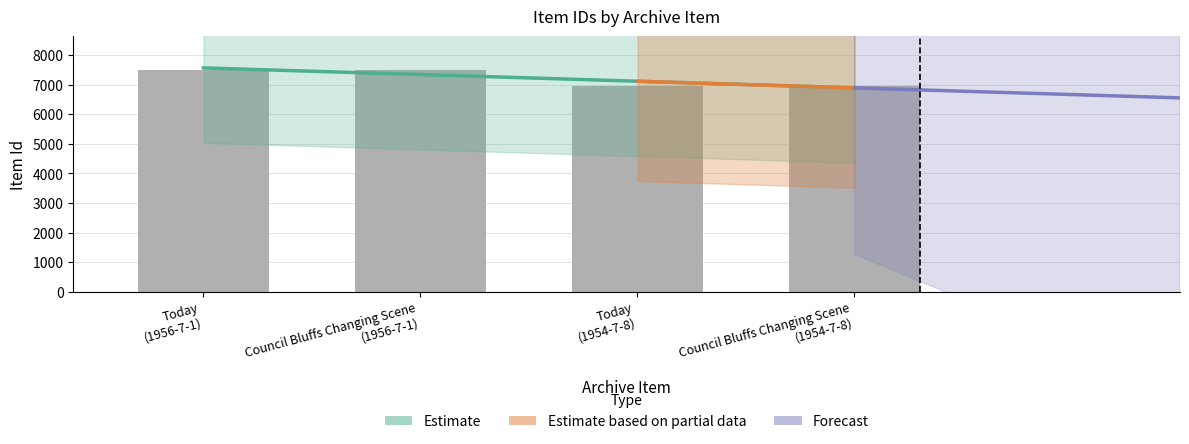

How many data points are above 7513?

1